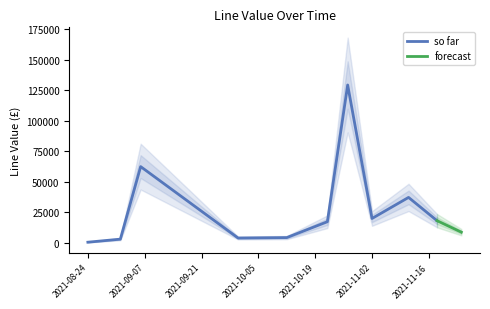

What is the highest value of the so far series?

129492.5